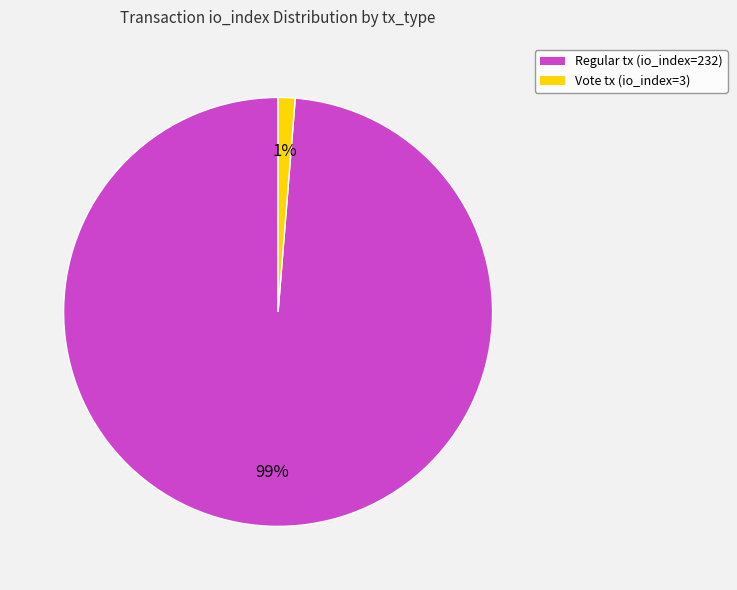

Is there any slice that represents more than half of the pie?

Yes